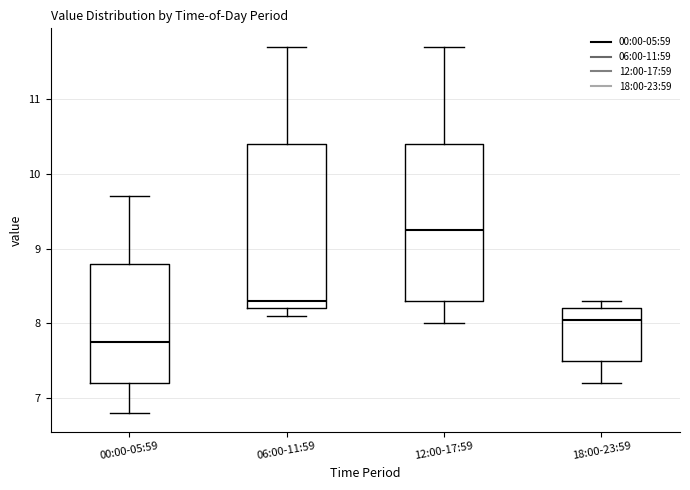

Which box's median line is the lowest?

00:00-05:59